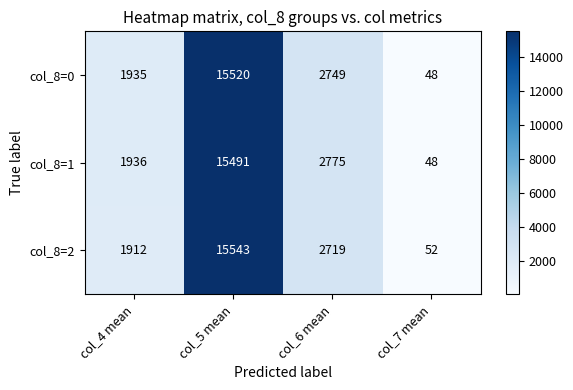

How many categories are shown in the chart?

4